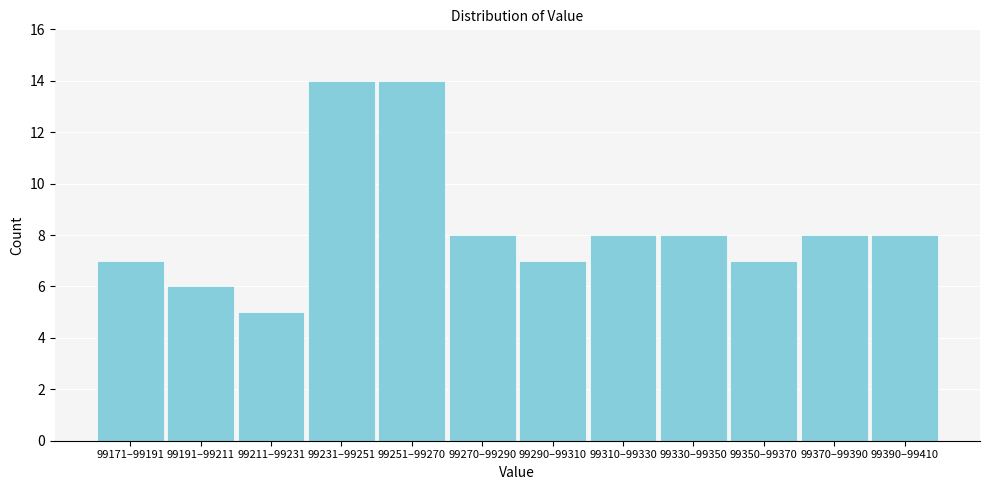

Reading right to left, transcribe all the data shown in this chart.

8	8	7	8	8	7	8	14	14	5	6	7